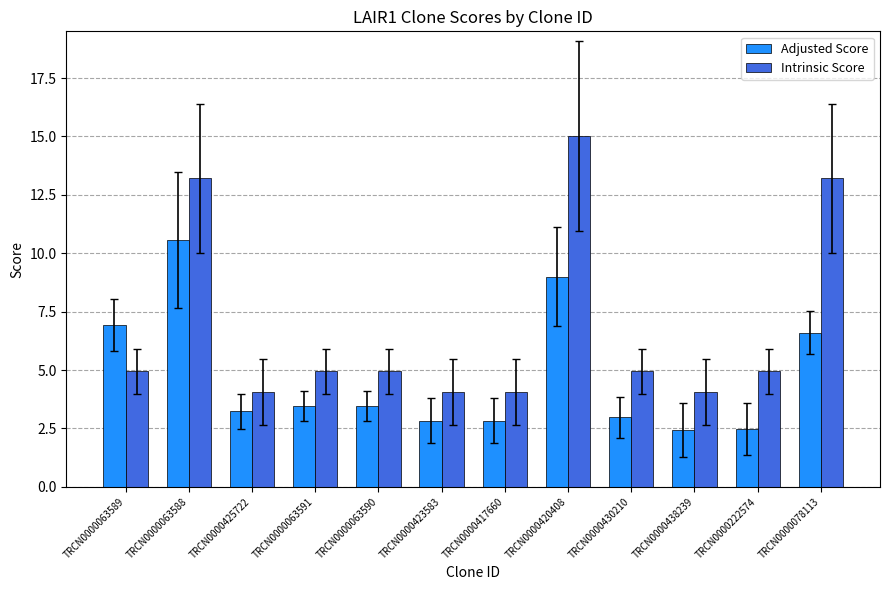

What is the value of the Adjusted Score bar at the 6th from the left?

2.8